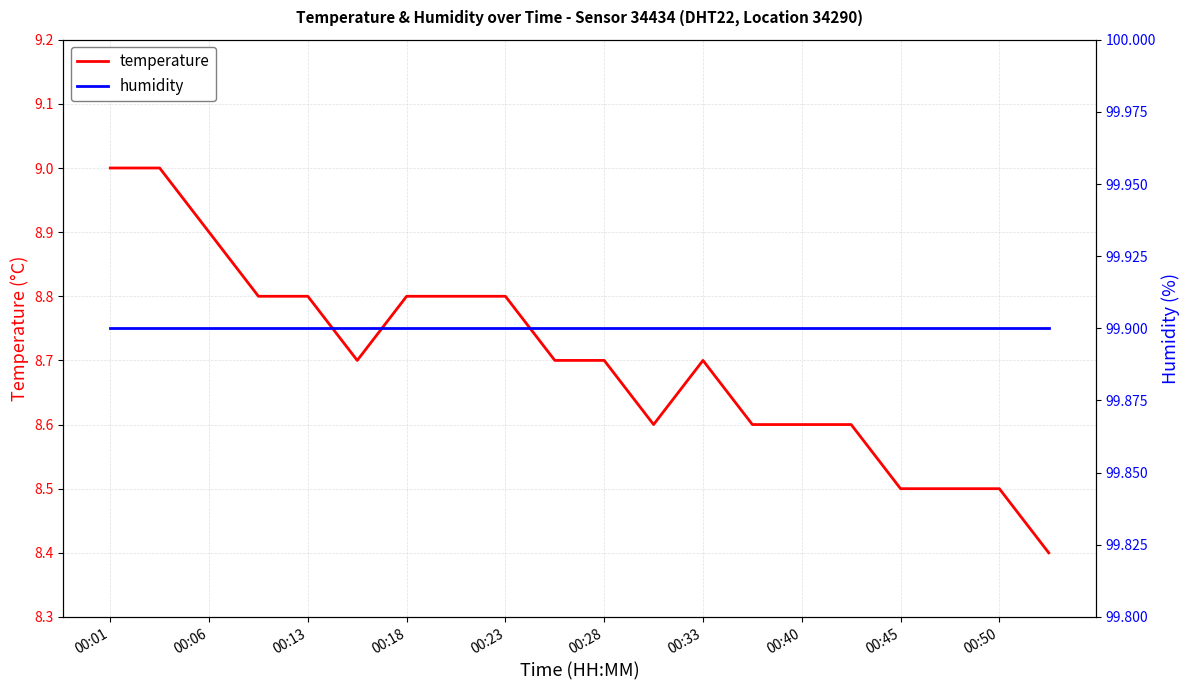

Is it true that humidity equals 99.9 at 15?

True